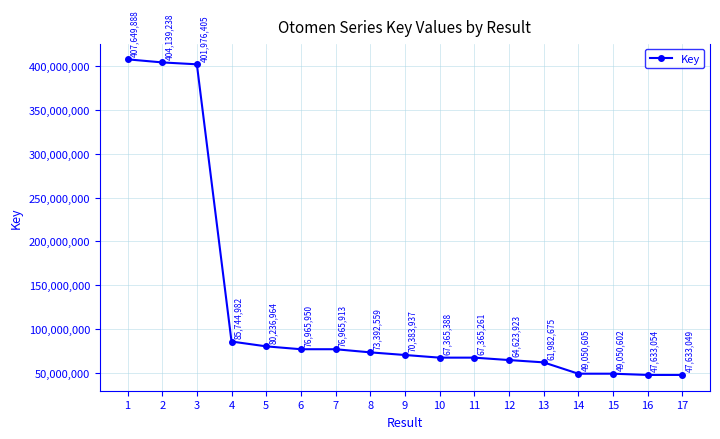

List the labels in order of value, smallest first.

17, 16, 15, 14, 13, 12, 11, 10, 9, 8, 7, 6, 5, 4, 3, 2, 1